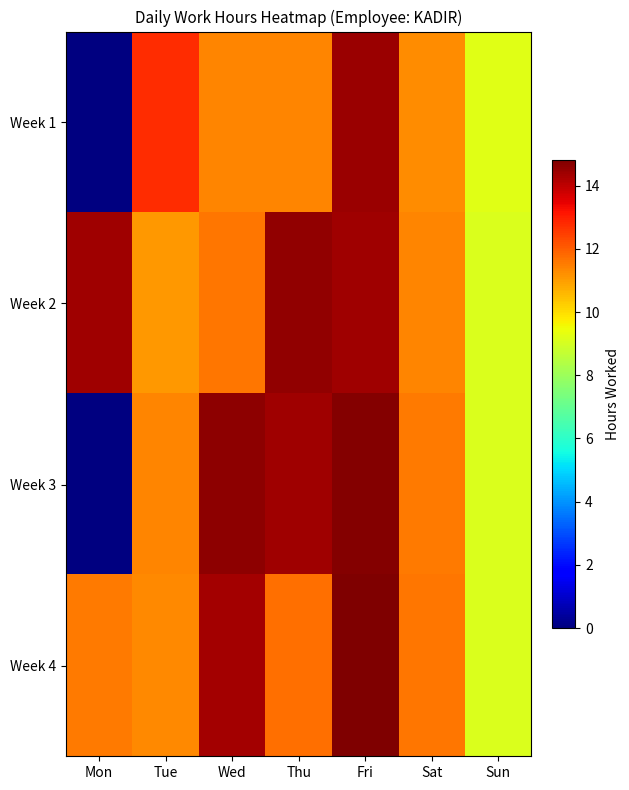

At which category does the chart reach its peak across all series?

Fri